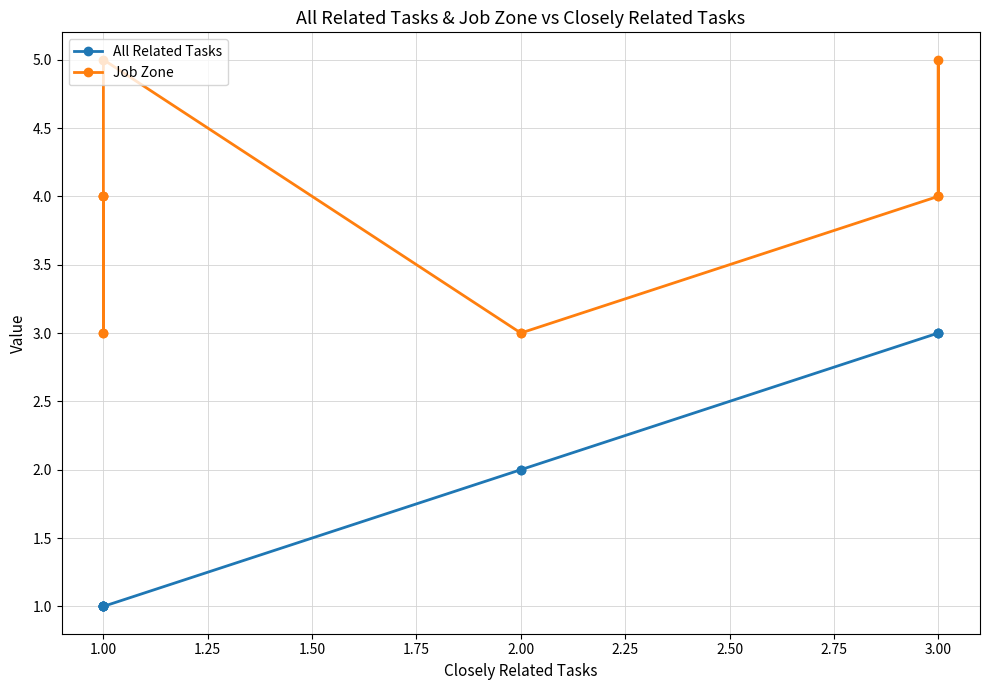

How many values in the Job Zone series exceed 4?

2